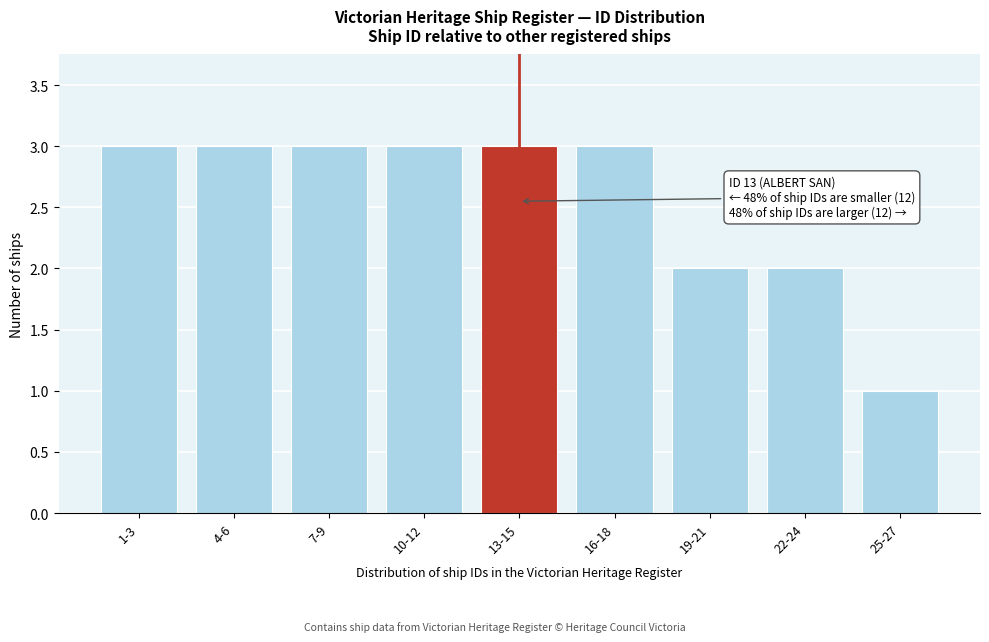

Reading left to right, transcribe all the data shown in this chart.

3	3	3	3	3	3	2	2	1